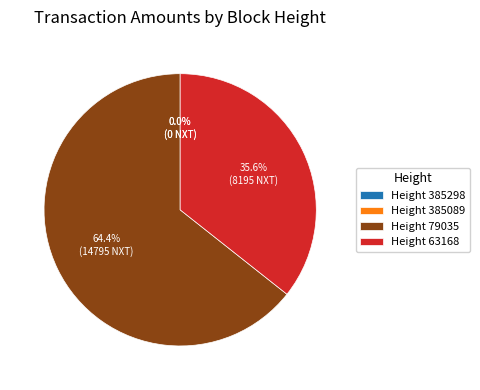

What is the total percentage of 79035 and 63168?

100.0%